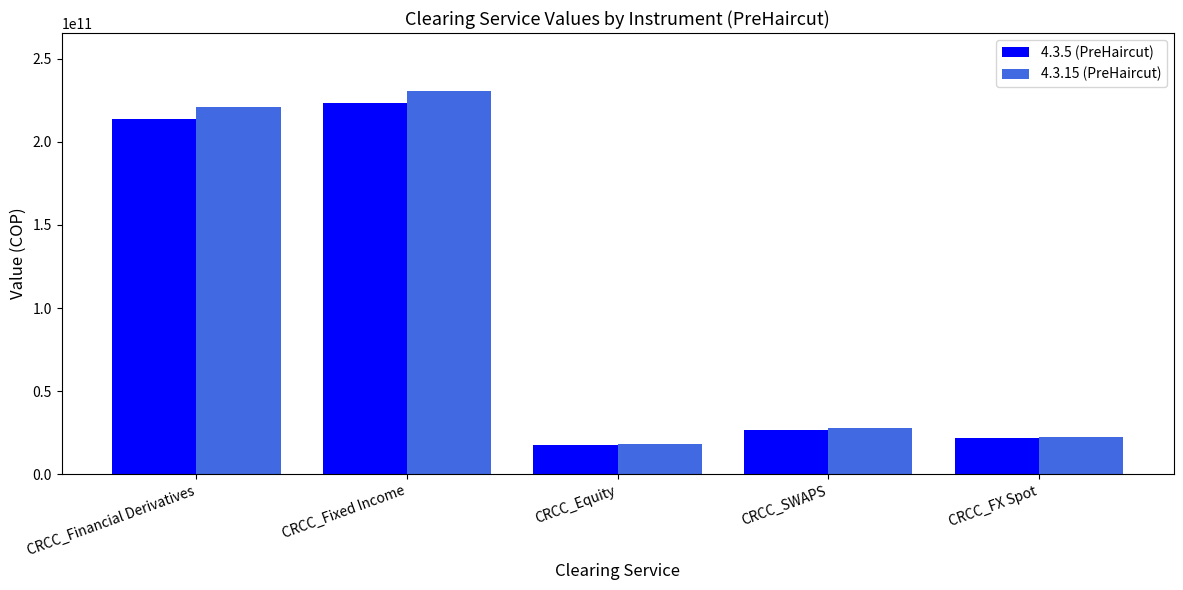

At which category is the sum across all series the highest?

CRCC_Fixed Income